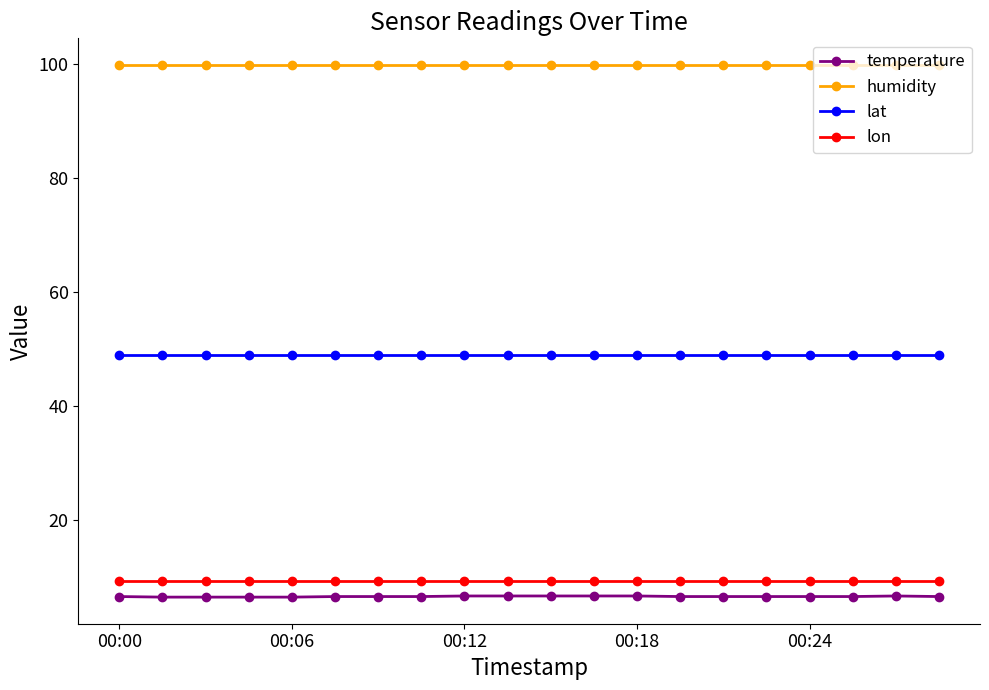

True or false: humidity and temperature intersect in this chart.

False